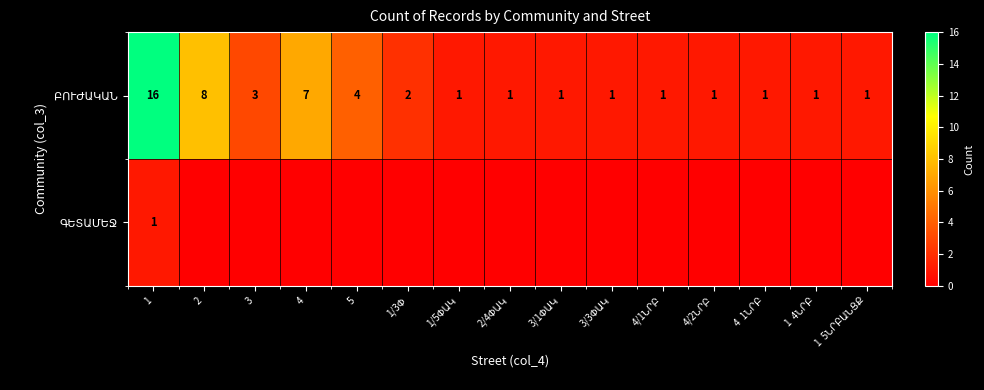

Which category has the lowest value across all series?

2